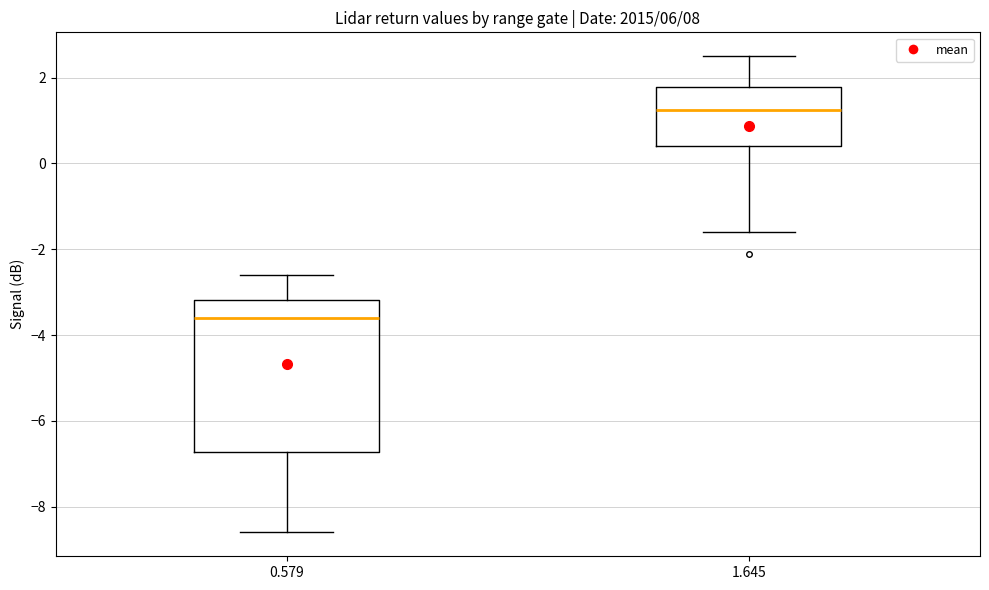

Reading left to right, read every box against the y-axis: the position of its median line, the range the box covers, and the ends of its whiskers. The values are not printed on the chart, so give them approximately, as read against the axis.

0.579: median -3.6, box -6.8 to -3.2, whiskers -8.6 to -2.6
1.645: median 1.2, box 0.4 to 1.8, whiskers -1.6 to 2.6